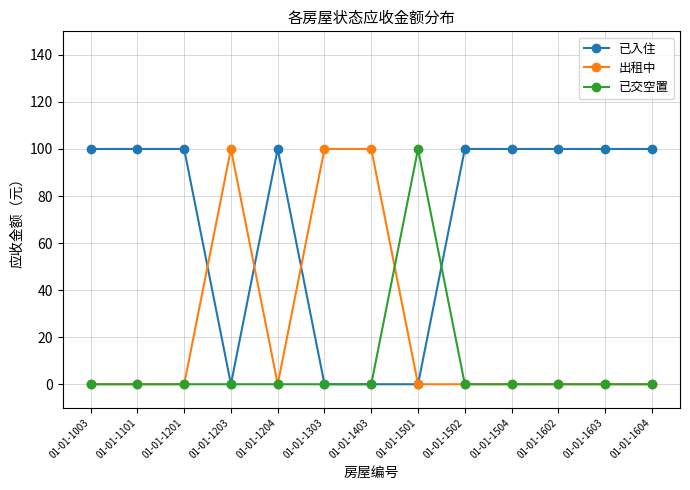

At which label does 已交空置 reach its peak?

01-01-1501